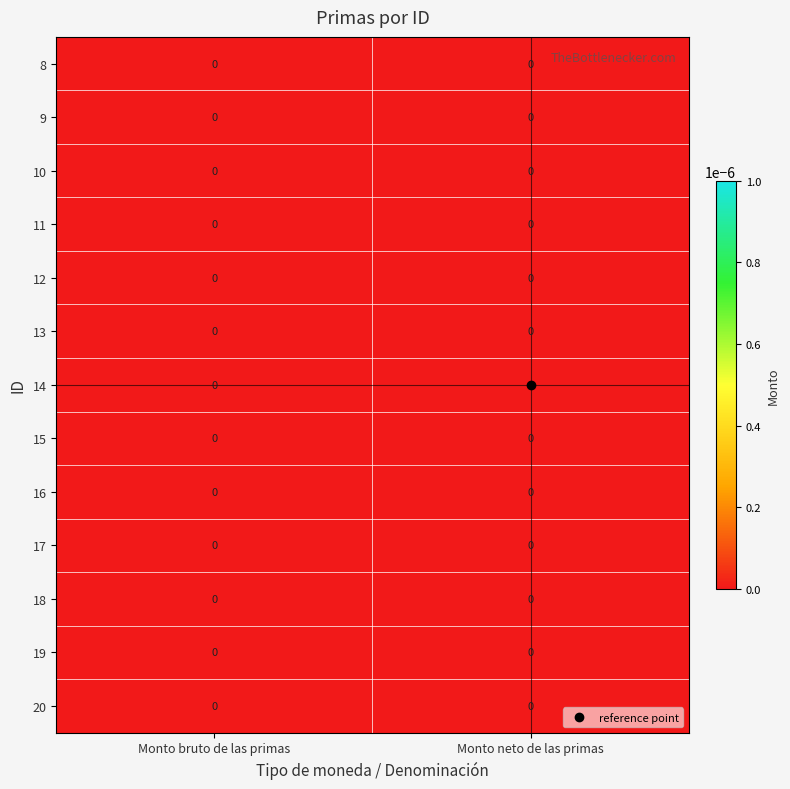

At which category does the chart reach its peak across all series?

Monto neto de las primas